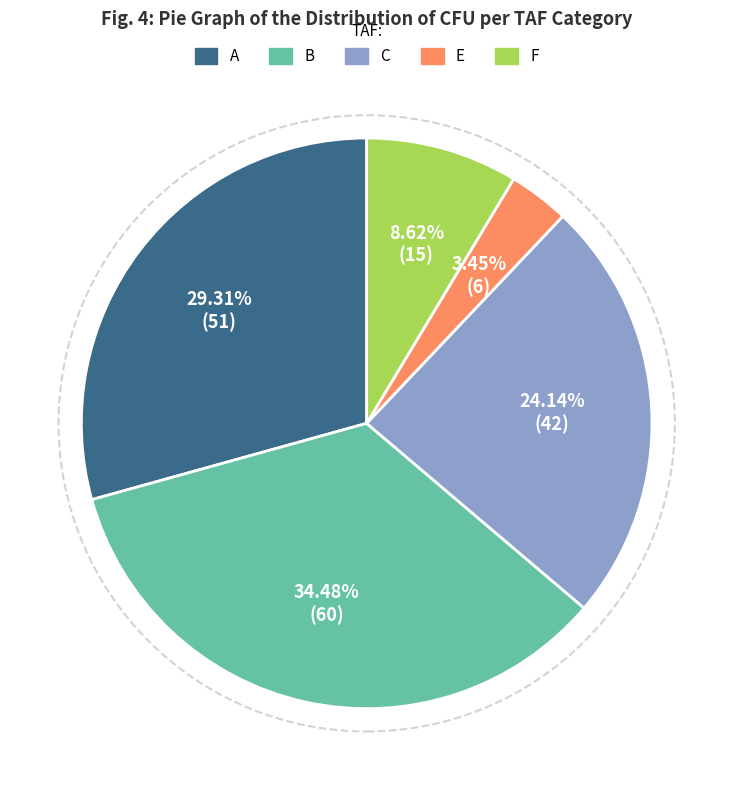

Does any single category account for the majority?

No